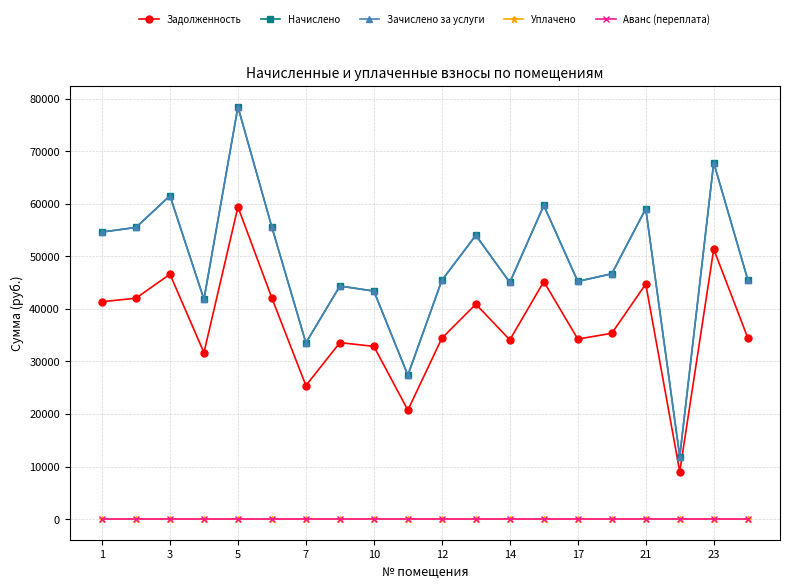

Is this an area chart (filled region under the line)?

No